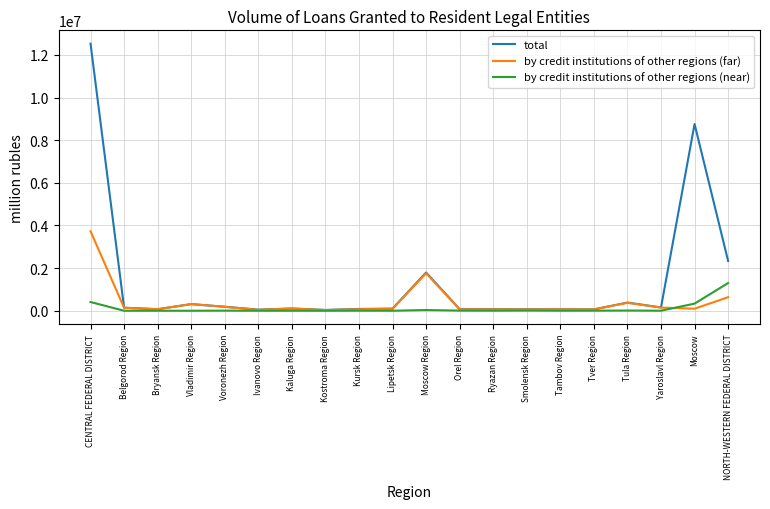

Where is total nearest to the value 6280382?

Moscow